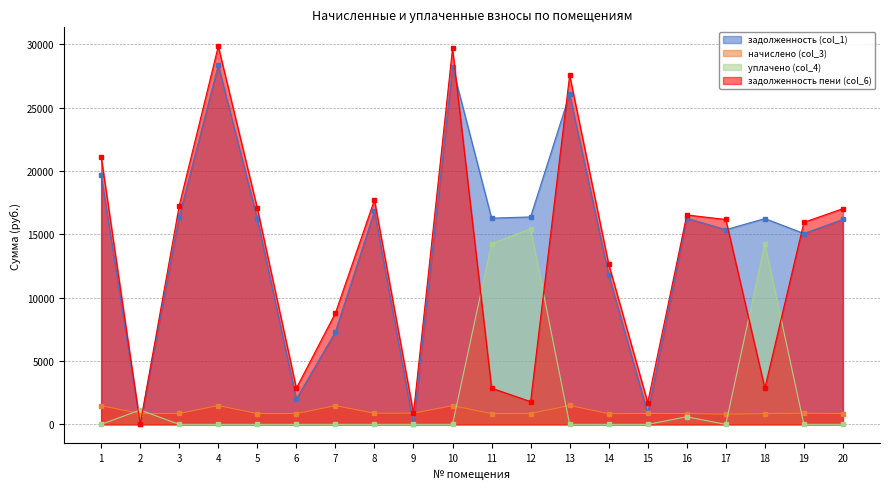

What is the average value of the начислено (col_3) series?

1011.6